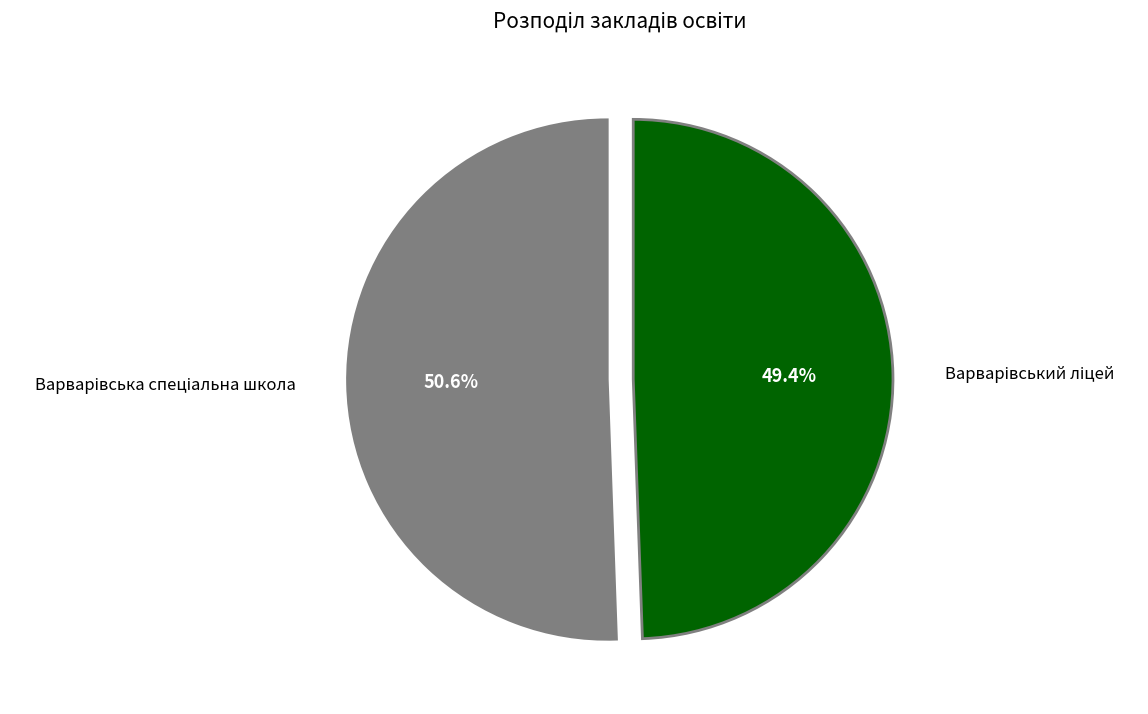

How many slices are in this pie chart?

2